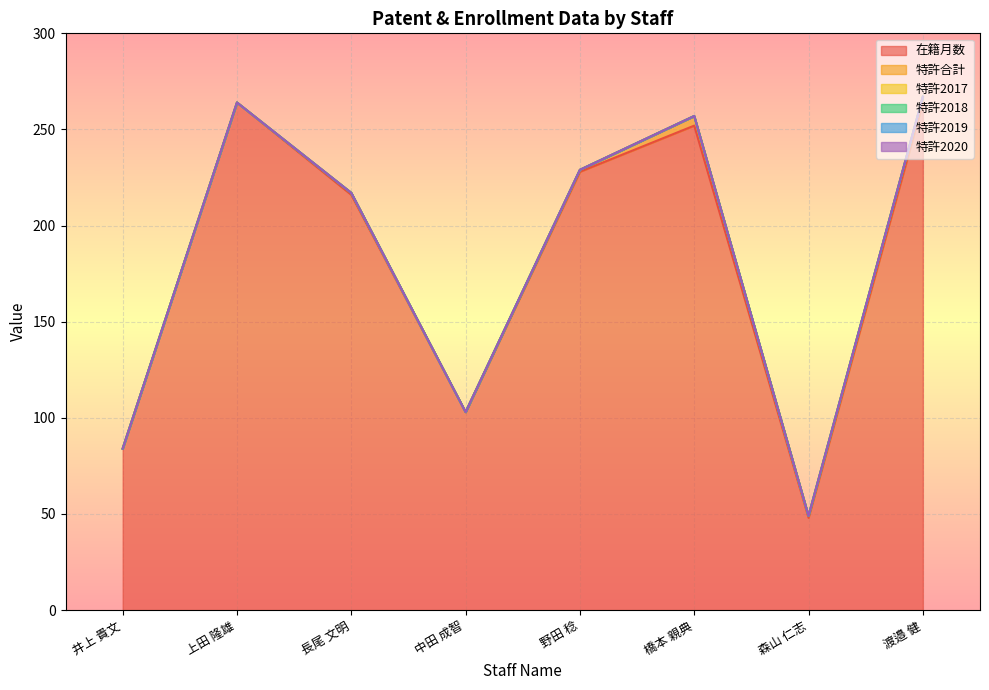

Reading right to left, transcribe all the data shown in this chart.

在籍月数: 渡邉 健=264	森山 仁志=48	橋本 親典=252	野田 稔=228	中田 成智=103	長尾 文明=216	上田 隆雄=264	井上 貴文=84
特許合計: 渡邉 健=3	森山 仁志=1	橋本 親典=5	野田 稔=1	中田 成智=0	長尾 文明=1	上田 隆雄=0	井上 貴文=0
特許2017: 渡邉 健=0	森山 仁志=0	橋本 親典=0	野田 稔=0	中田 成智=0	長尾 文明=0	上田 隆雄=0	井上 貴文=0
特許2018: 渡邉 健=0	森山 仁志=0	橋本 親典=0	野田 稔=0	中田 成智=0	長尾 文明=0	上田 隆雄=0	井上 貴文=0
特許2019: 渡邉 健=0	森山 仁志=0	橋本 親典=0	野田 稔=0	中田 成智=0	長尾 文明=0	上田 隆雄=0	井上 貴文=0
特許2020: 渡邉 健=0	森山 仁志=0	橋本 親典=0	野田 稔=0	中田 成智=0	長尾 文明=0	上田 隆雄=0	井上 貴文=0